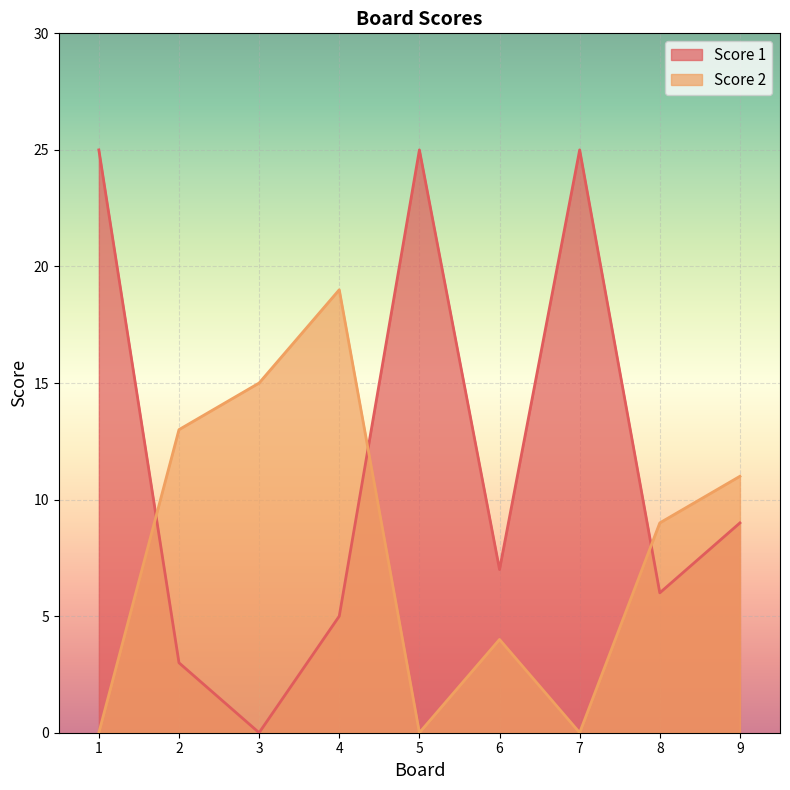

The Score 1 series shows 0 at 3. True or false?

True